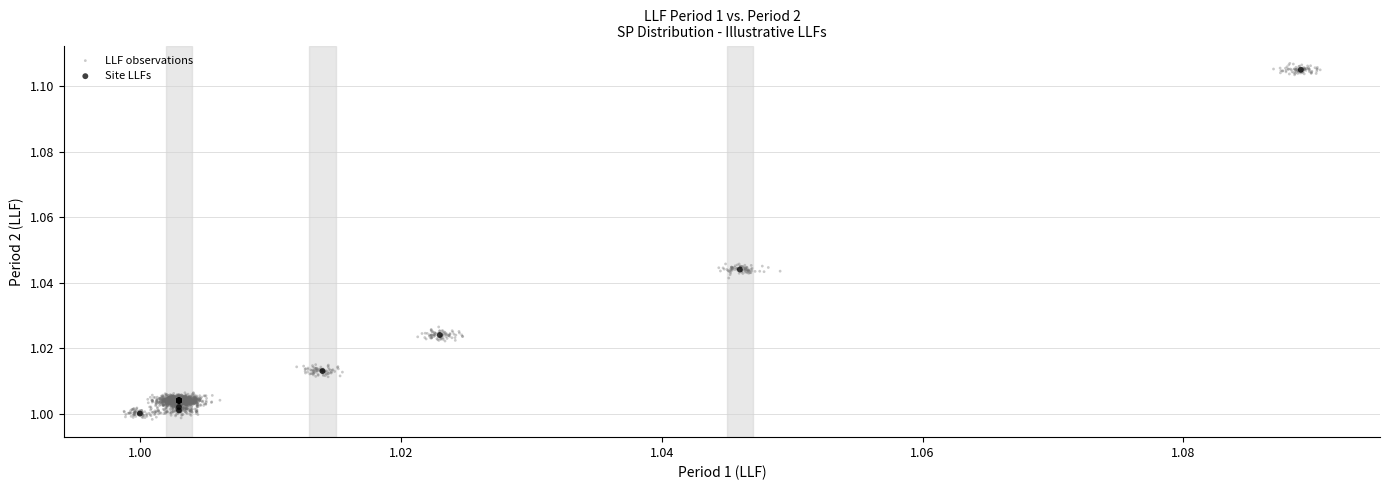

Which series has the largest Y range (max minus min)?

LLF observations